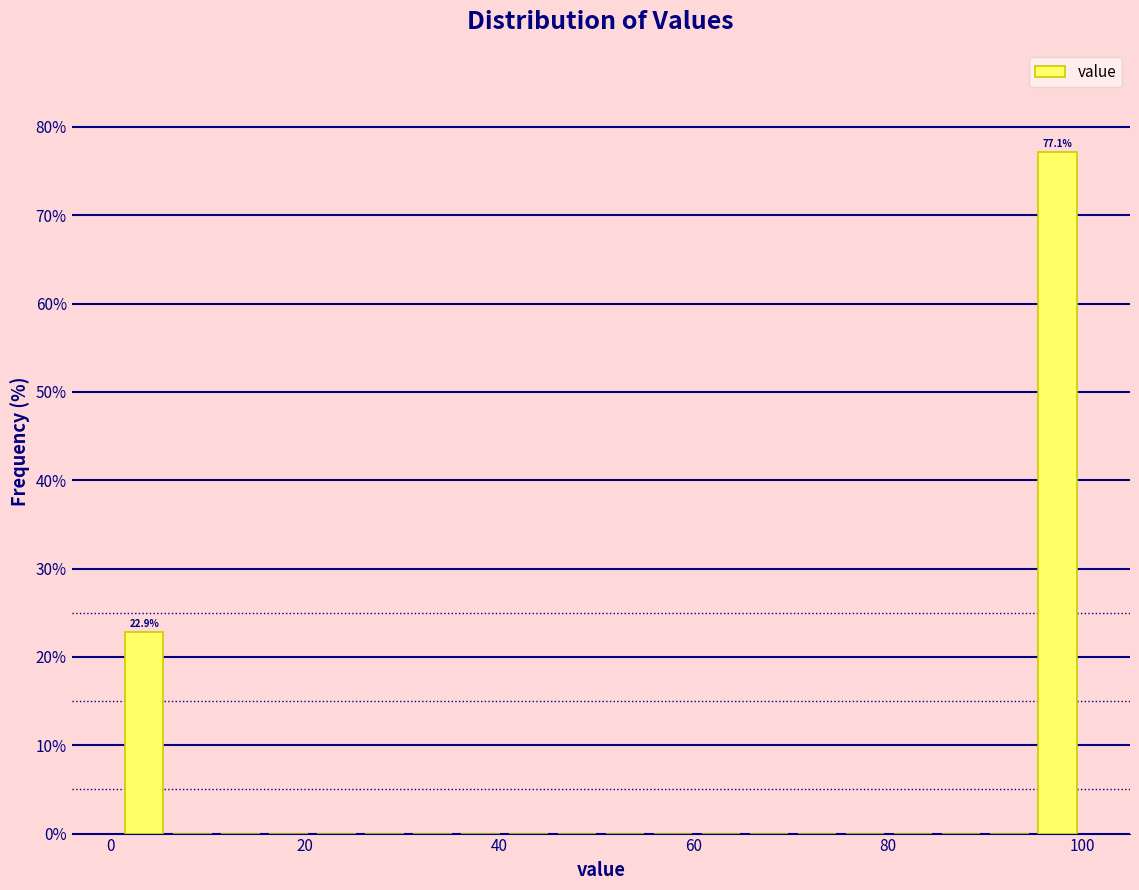

Read against the x-axis, roughly where is the centre of the tallest bar?

98